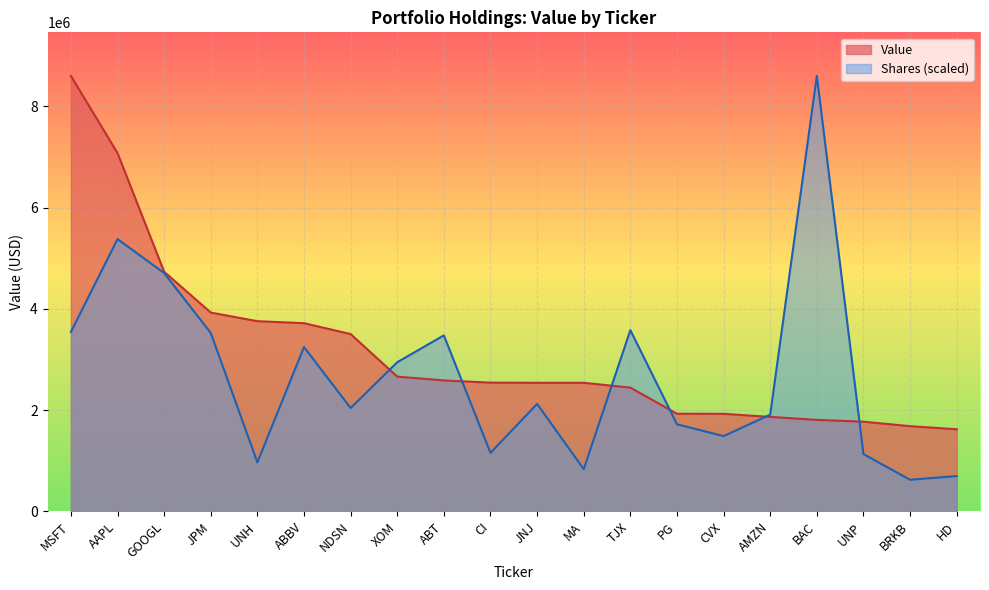

How many lines are shown in the chart?

2